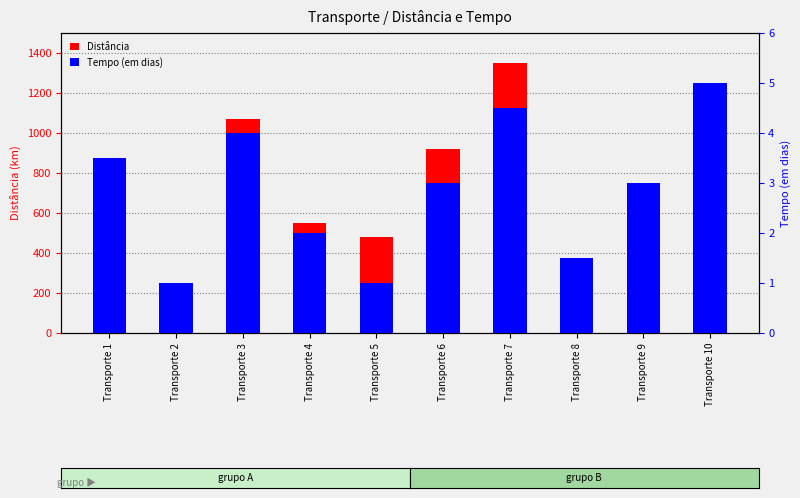

What is the value of the Distância bar at the 5th from the left?

480.0